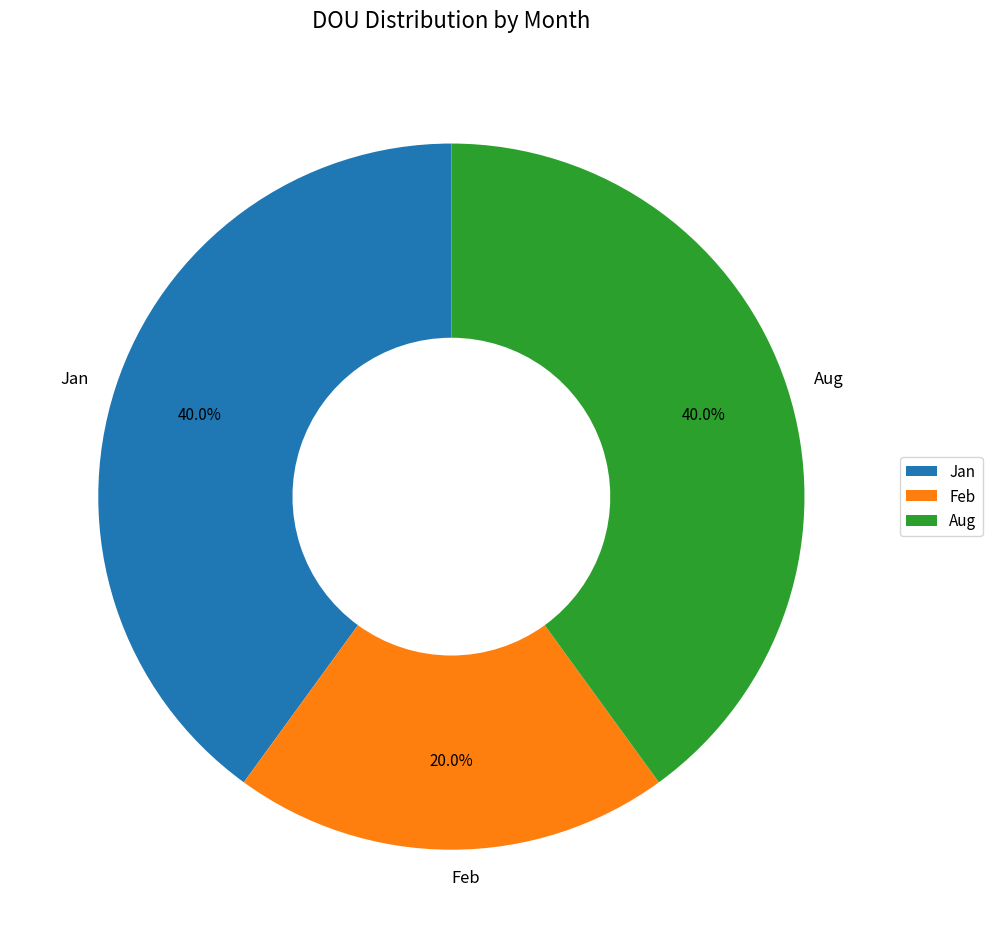

What percentage is the Aug slice, to the nearest percent?

40%